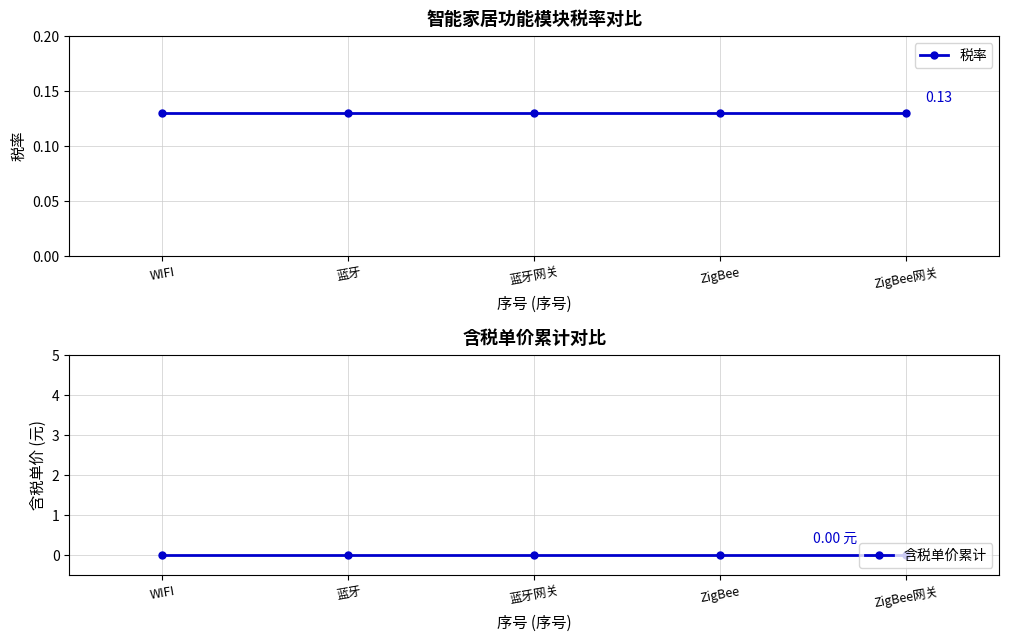

Reading left to right, extract all data points from this chart.

税率: 0.1	0.1	0.1	0.1	0.1
含税单价累计: 0.0	0.0	0.0	0.0	0.0